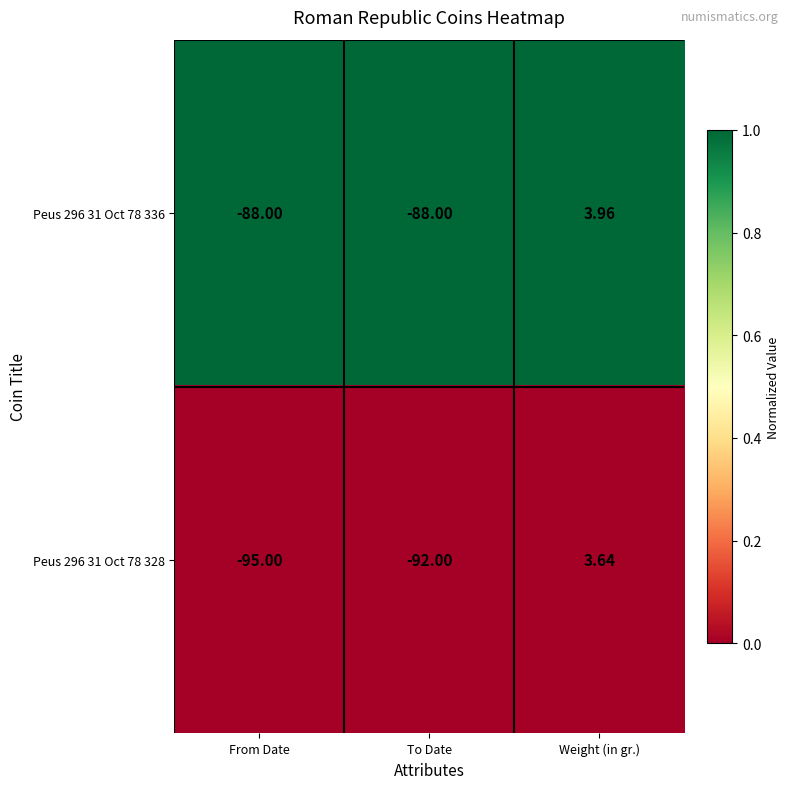

Rank the series by their maximum value, from highest to lowest.

Peus 296 31 Oct 78 336, Peus 296 31 Oct 78 328